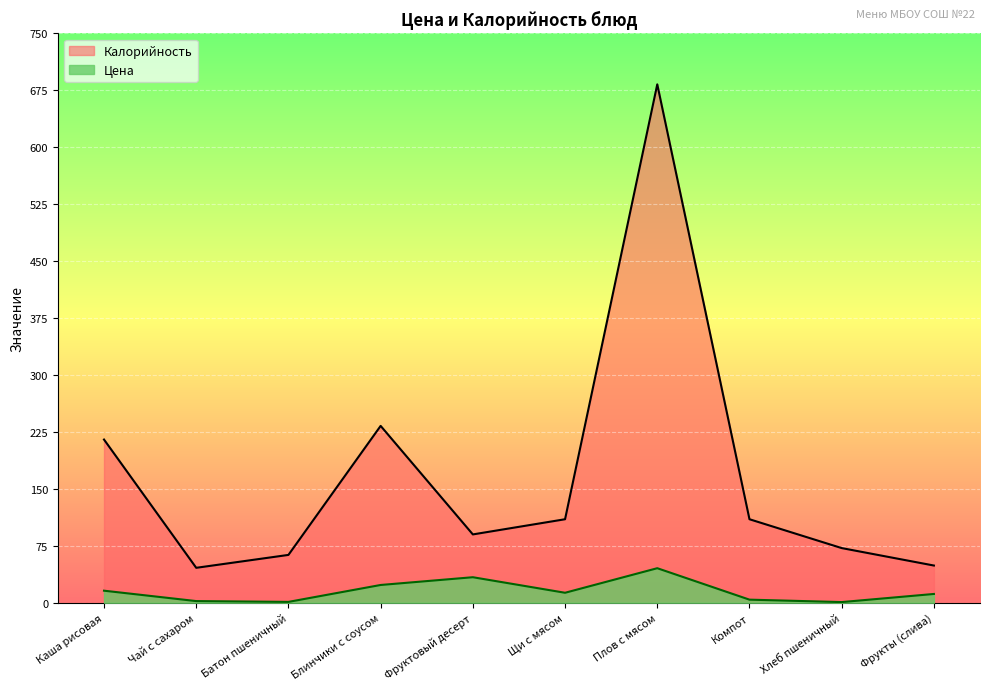

True or false: Калорийность has a value of 46.0 at Чай с сахаром.

True